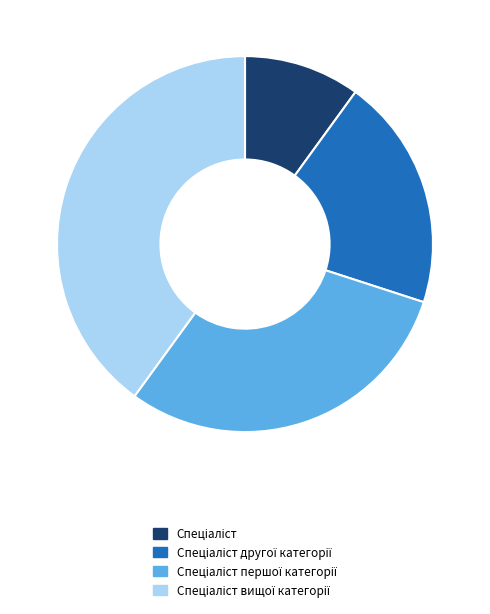

Does any single category account for the majority?

No